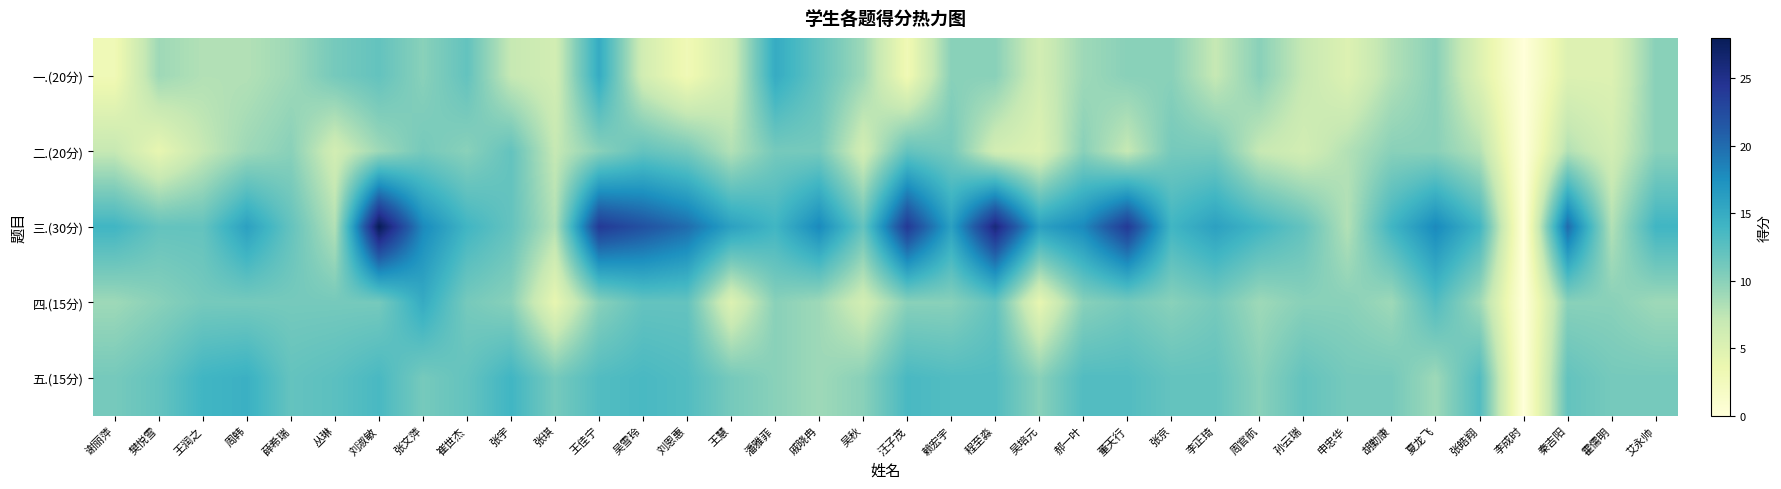

Reading right to left, list all the values displayed in this chart.

一.(20分): 艾永帅=10.0	霍儒明=5.0	秦吉阳=5.0	李成时=0.0	张皓翔=5.0	夏龙飞=10.0	胡勤康=8.0	申忠华=5.0	孙云瑞=7.0	周官航=10.0	李正琦=7.0	张京=10.0	董天行=10.0	郝一叶=9.0	吴培元=6.0	程至淼=10.0	赖宏宇=10.0	汪子茂=3.0	吴秋=9.0	戚晓冉=12.0	潘雅菲=15.0	王慧=6.0	刘恩惠=3.0	吴雪玲=6.0	王佳宁=15.0	张琪=6.0	张宇=7.0	崔世杰=12.0	张文萍=10.0	刘淑敏=12.0	丛琳=11.0	薛希瑞=9.0	周韩=8.0	王润之=8.0	樊悦雪=9.0	谢丽萍=3.0
二.(20分): 艾永帅=10.0	霍儒明=6.0	秦吉阳=8.0	李成时=0.0	张皓翔=8.0	夏龙飞=10.0	胡勤康=10.0	申忠华=8.0	孙云瑞=6.0	周官航=7.0	李正琦=11.0	张京=11.0	董天行=7.0	郝一叶=10.0	吴培元=5.0	程至淼=6.0	赖宏宇=11.0	汪子茂=12.0	吴秋=6.0	戚晓冉=11.0	潘雅菲=11.0	王慧=8.0	刘恩惠=11.0	吴雪玲=12.0	王佳宁=10.0	张琪=7.0	张宇=12.0	崔世杰=10.0	张文萍=11.0	刘淑敏=9.0	丛琳=6.0	薛希瑞=10.0	周韩=9.0	王润之=7.0	樊悦雪=4.0	谢丽萍=7.0
三.(30分): 艾永帅=14.0	霍儒明=8.0	秦吉阳=20.0	李成时=0.0	张皓翔=14.0	夏龙飞=18.0	胡勤康=14.0	申忠华=8.0	孙云瑞=12.0	周官航=14.0	李正琦=16.0	张京=14.0	董天行=24.0	郝一叶=18.0	吴培元=16.0	程至淼=26.0	赖宏宇=16.0	汪子茂=24.0	吴秋=12.0	戚晓冉=18.0	潘雅菲=14.0	王慧=16.0	刘恩惠=20.0	吴雪玲=22.0	王佳宁=24.0	张琪=8.0	张宇=12.0	崔世杰=14.0	张文萍=18.0	刘淑敏=28.0	丛琳=8.0	薛希瑞=12.0	周韩=16.0	王润之=12.0	樊悦雪=12.0	谢丽萍=14.0
四.(15分): 艾永帅=9.0	霍儒明=10.0	秦吉阳=10.0	李成时=0.0	张皓翔=9.0	夏龙飞=13.0	胡勤康=9.0	申忠华=10.0	孙云瑞=10.0	周官航=9.0	李正琦=11.0	张京=10.0	董天行=11.0	郝一叶=10.0	吴培元=4.0	程至淼=12.0	赖宏宇=10.0	汪子茂=10.0	吴秋=6.0	戚晓冉=9.0	潘雅菲=10.0	王慧=5.0	刘恩惠=12.0	吴雪玲=12.0	王佳宁=10.0	张琪=4.0	张宇=10.0	崔世杰=11.0	张文萍=15.0	刘淑敏=11.0	丛琳=11.0	薛希瑞=11.0	周韩=11.0	王润之=11.0	樊悦雪=10.0	谢丽萍=9.0
五.(15分): 艾永帅=11.0	霍儒明=11.0	秦吉阳=12.0	李成时=0.0	张皓翔=13.0	夏龙飞=9.0	胡勤康=11.0	申忠华=11.0	孙云瑞=12.0	周官航=10.0	李正琦=12.0	张京=12.0	董天行=13.0	郝一叶=13.0	吴培元=10.0	程至淼=13.0	赖宏宇=13.0	汪子茂=13.5	吴秋=10.0	戚晓冉=9.0	潘雅菲=10.0	王慧=11.0	刘恩惠=13.0	吴雪玲=13.5	王佳宁=13.0	张琪=11.0	张宇=14.0	崔世杰=12.0	张文萍=11.0	刘淑敏=13.5	丛琳=12.5	薛希瑞=12.0	周韩=14.5	王润之=14.0	樊悦雪=12.0	谢丽萍=11.0